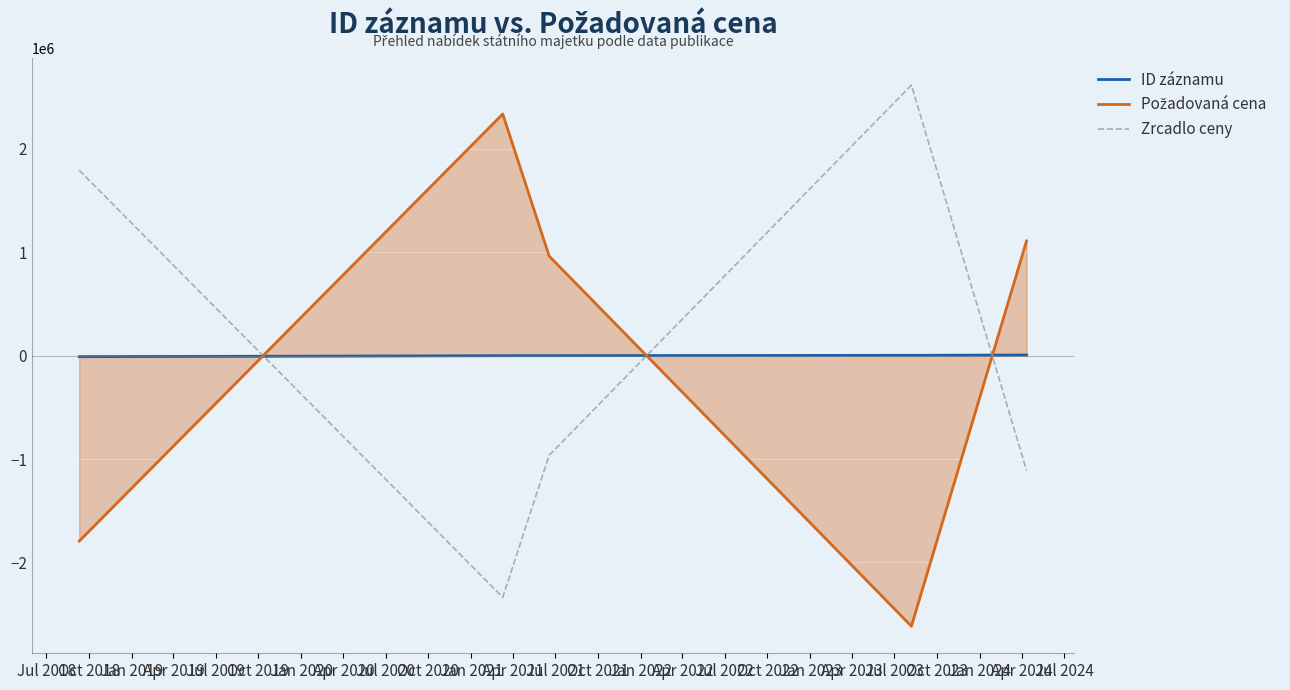

What is the maximum value for Zrcadlo ceny?

2616234